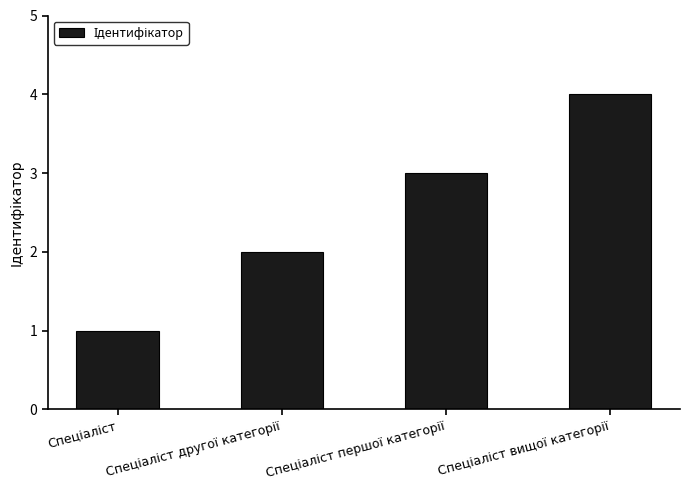

Reading right to left, list all the values displayed in this chart.

4	3	2	1